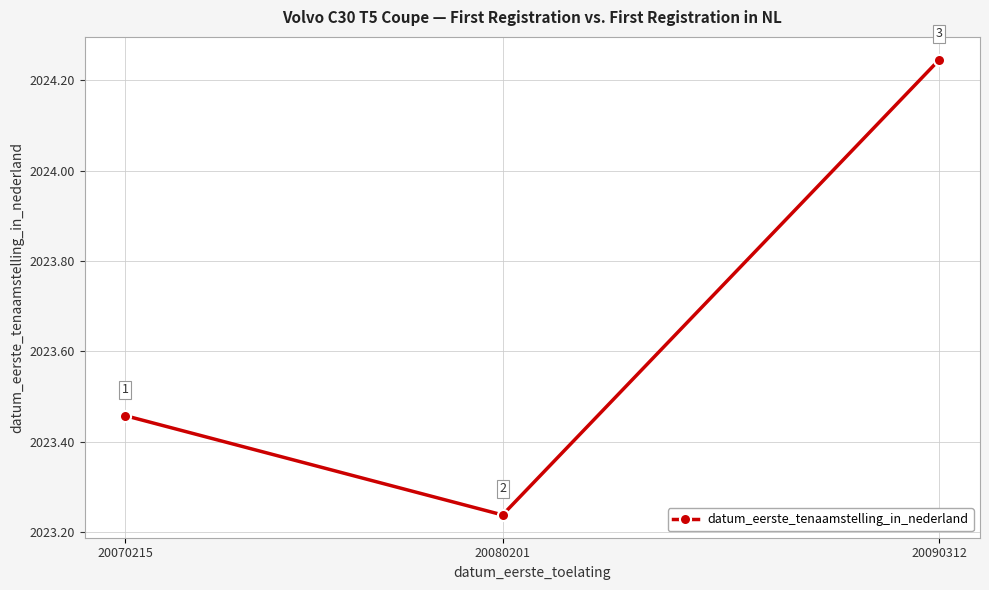

Between 20090312 and 20080201, which is larger?

20090312